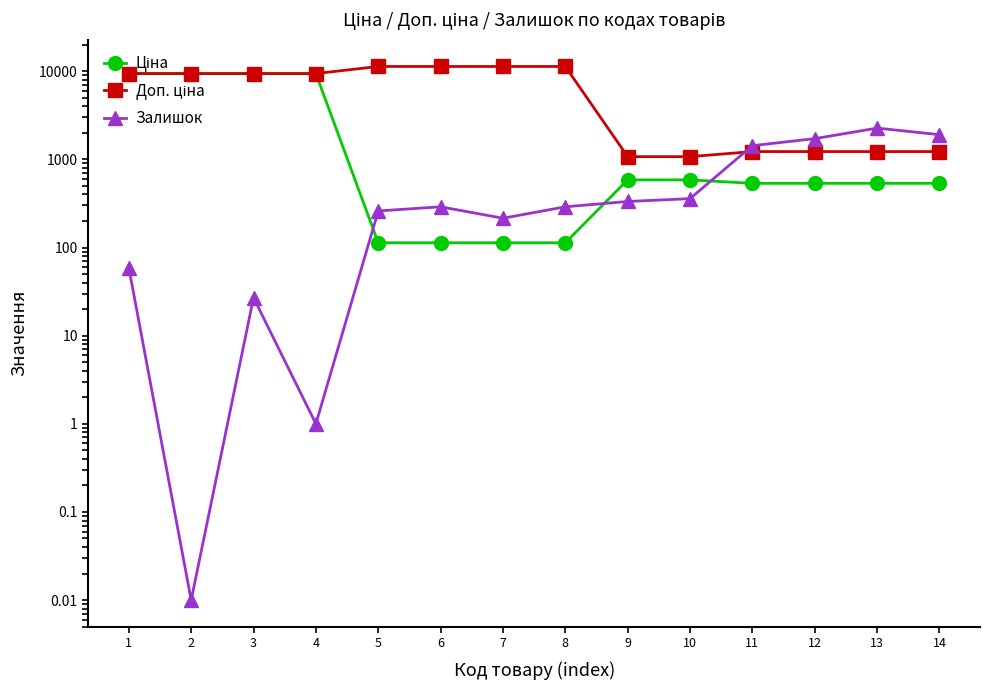

Does the chart have visible grid lines?

No